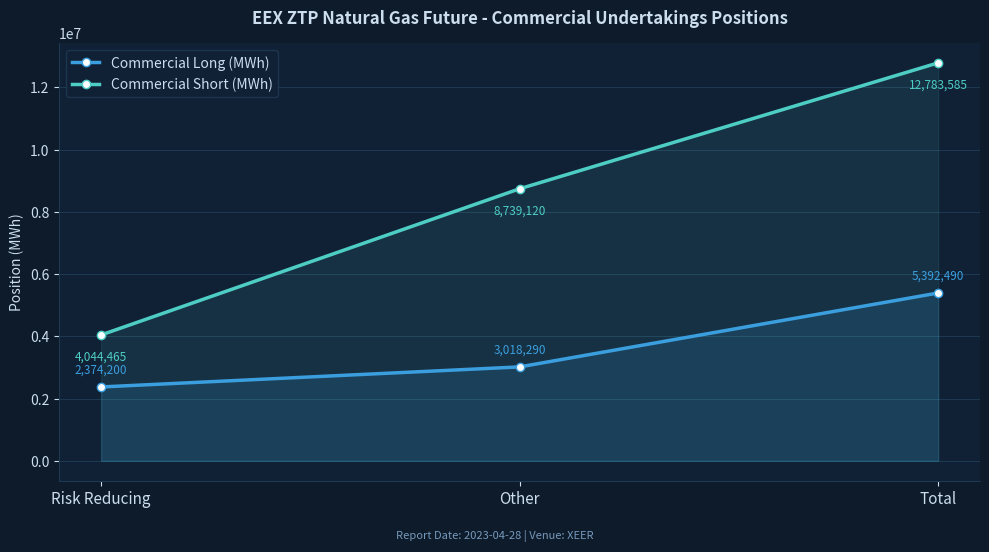

Reading left to right, what are all the values shown in this chart?

Commercial Long (MWh): 2374200	3018290	5392490
Commercial Short (MWh): 4044465	8739120	12783585